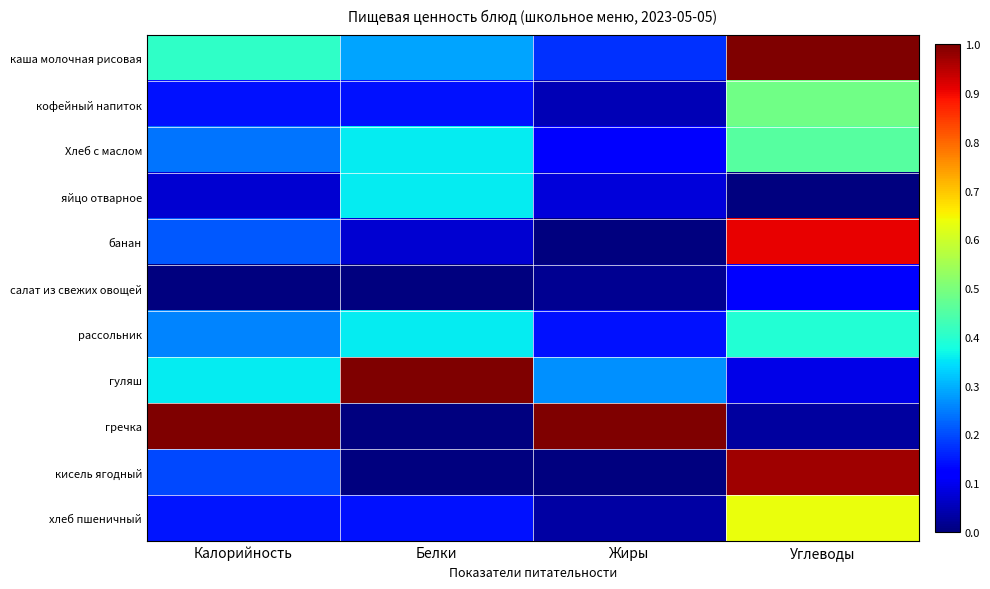

What is the total value across all series at Белки?

2.7